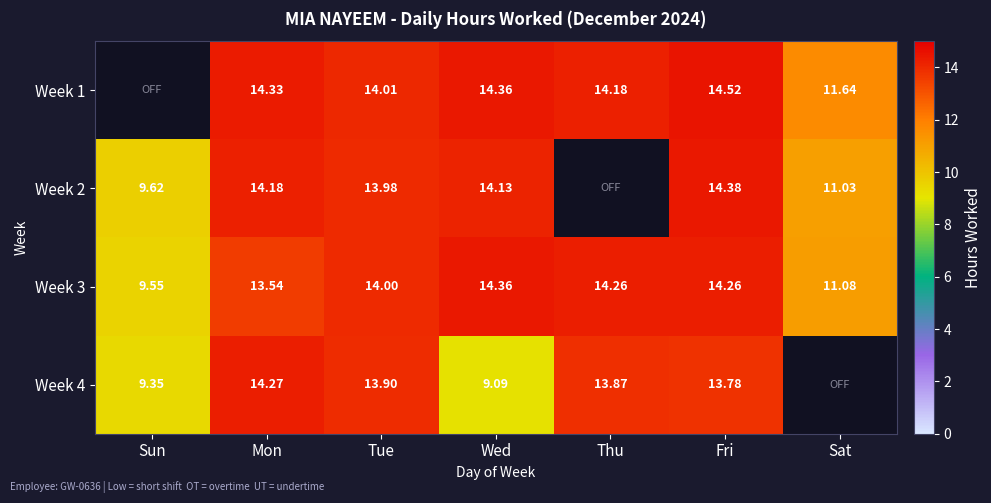

At which label is Week 3 closest to 11?

Sat